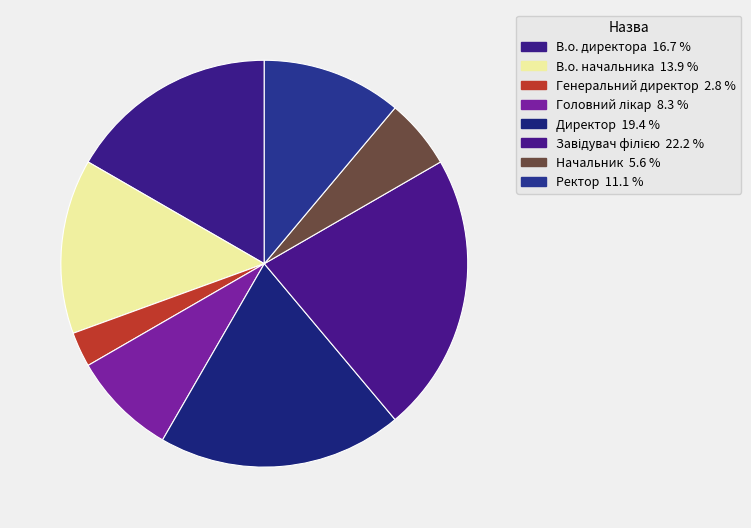

How many slices are in this pie chart?

8